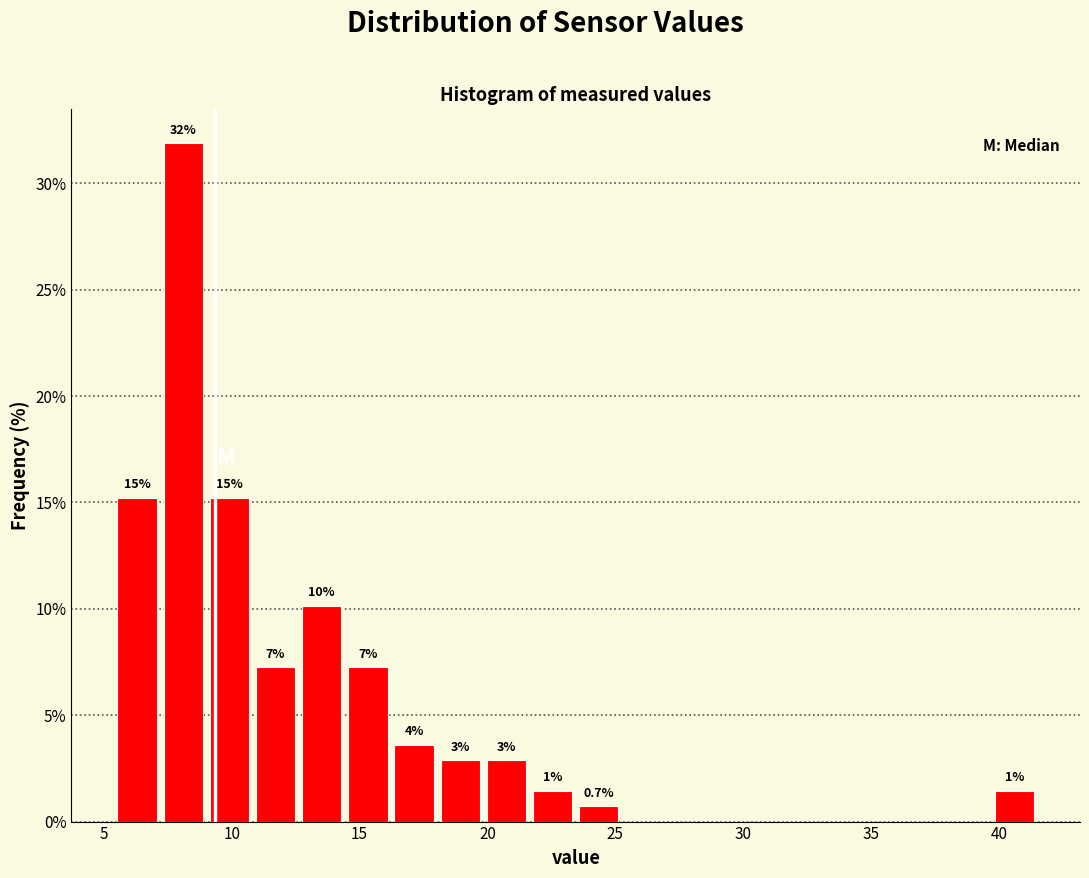

Read against the x-axis, roughly where is the centre of the tallest bar?

8.0